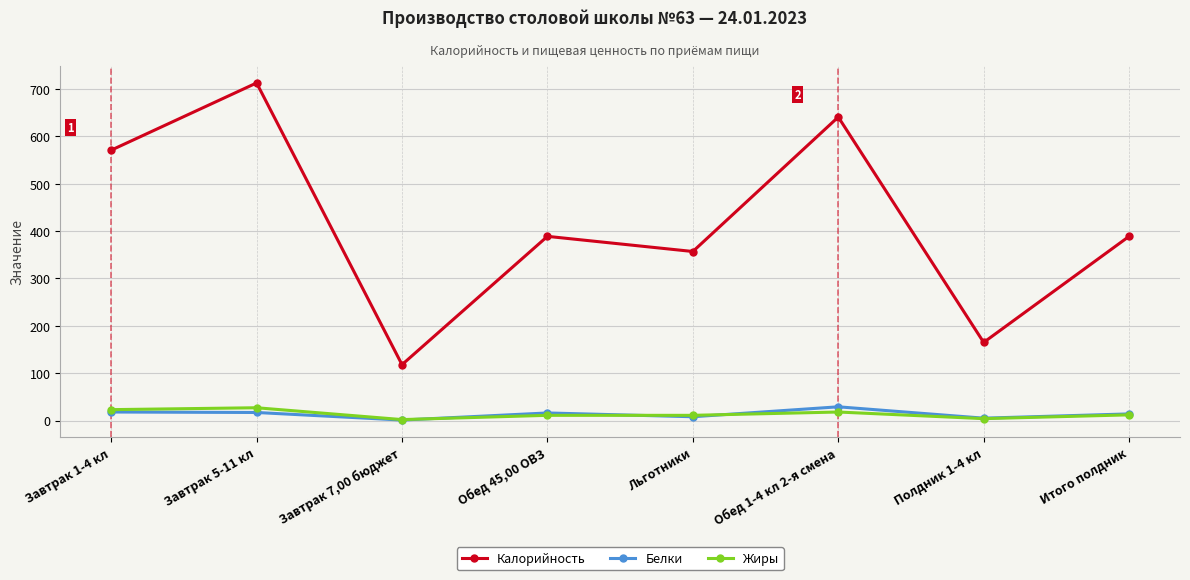

What is the label of the 4th point from the left?

Обед 45,00 ОВЗ